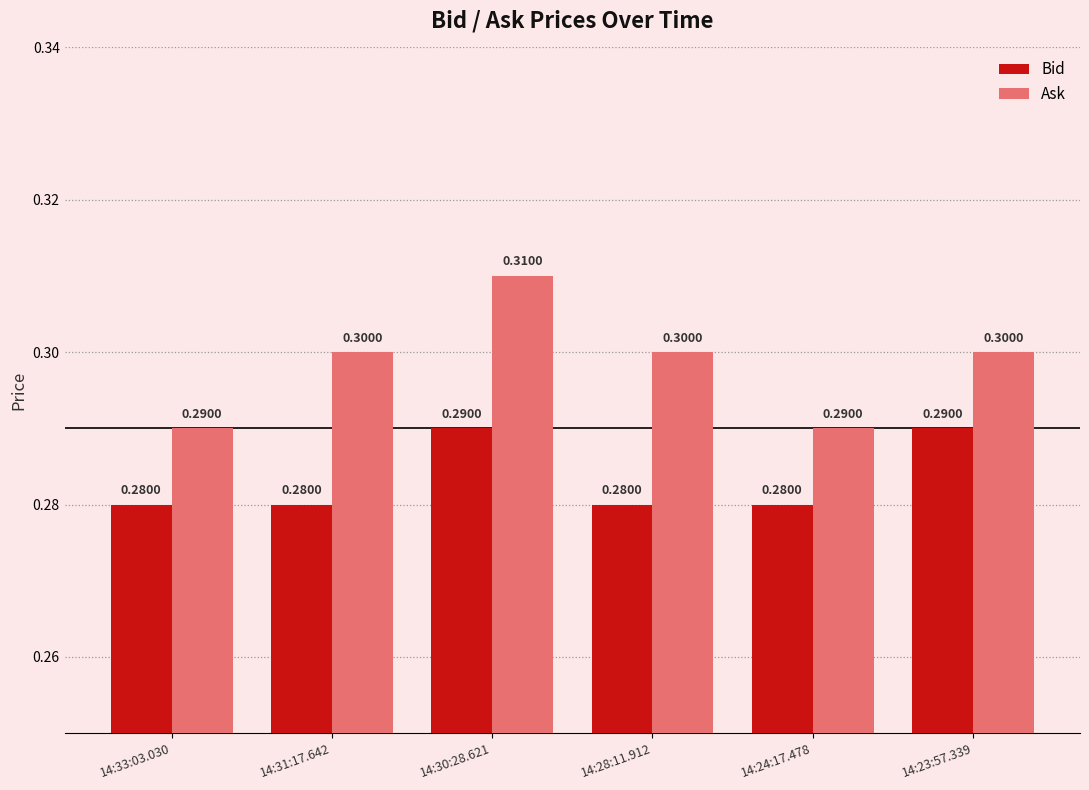

What is the average value of the Bid series?

0.3